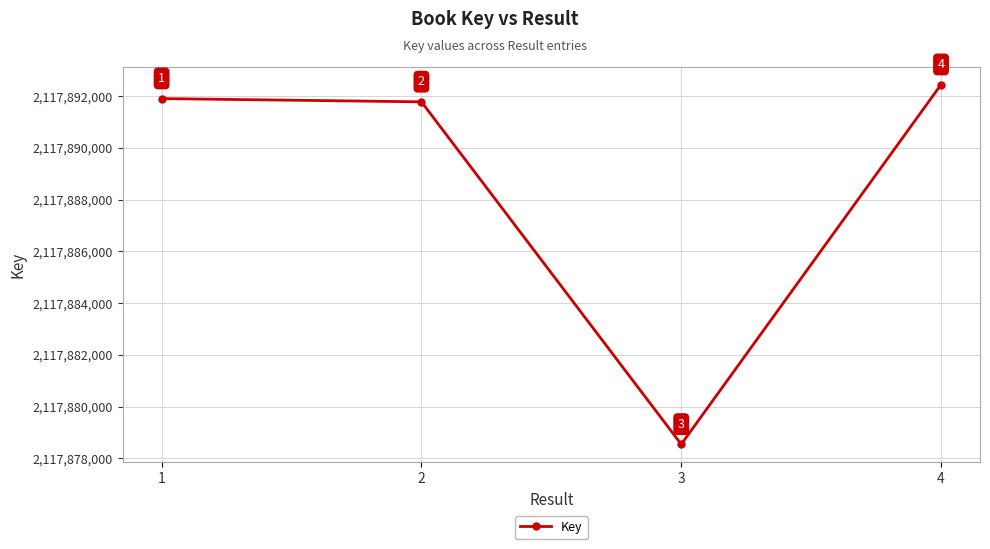

What is the greatest value displayed?

2117892451